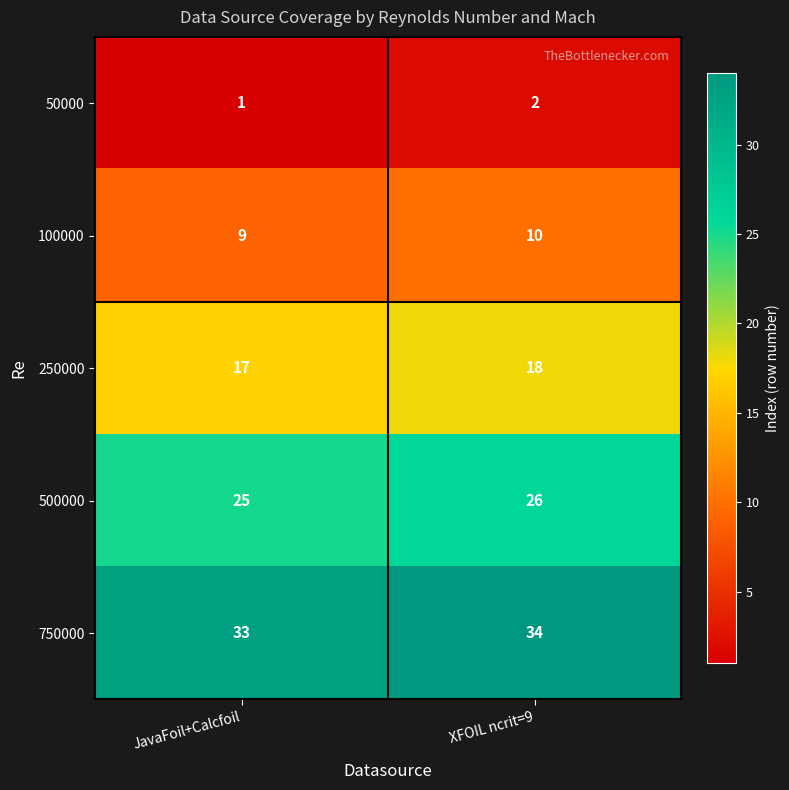

What is the minimum value shown in the chart?

1